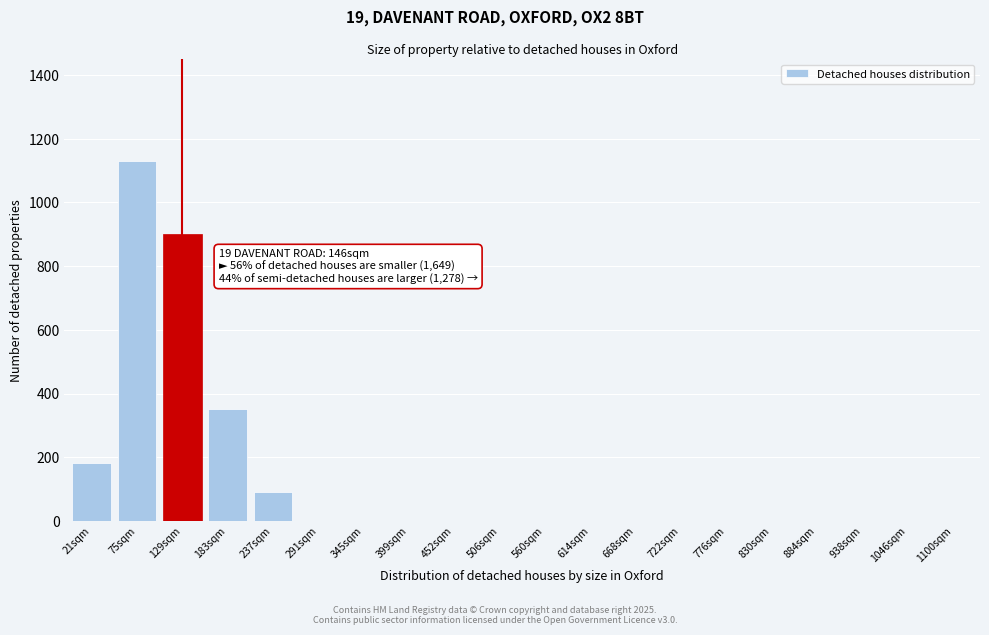

Reading left to right, what are all the values shown in this chart?

21sqm=183	75sqm=1131	129sqm=900	183sqm=352	237sqm=91	291sqm=0	345sqm=0	399sqm=0	452sqm=0	506sqm=0	560sqm=0	614sqm=0	668sqm=0	722sqm=0	776sqm=0	830sqm=0	884sqm=0	938sqm=0	1046sqm=0	1100sqm=0